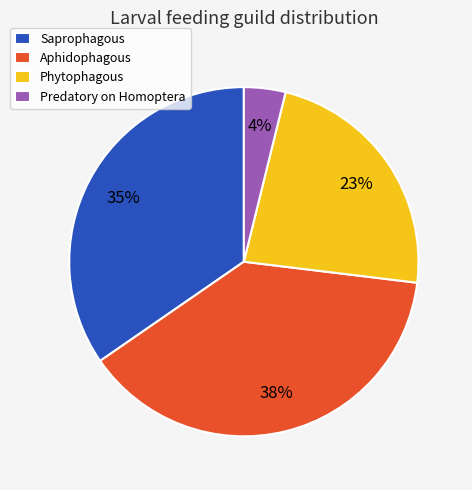

Does Aphidophagous represent more than half of the total?

No